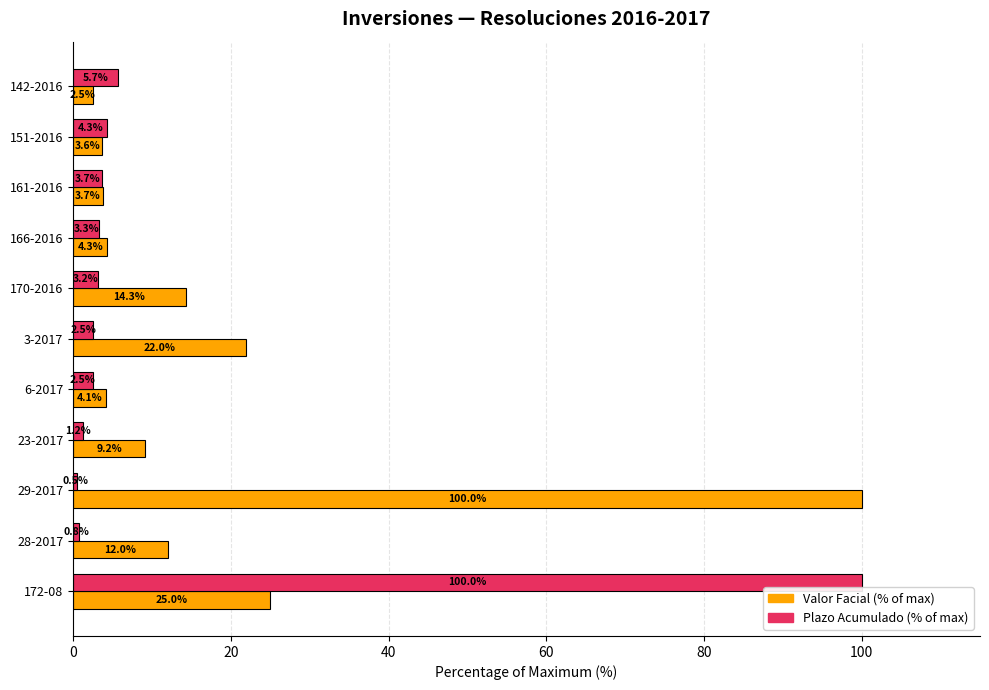

Which series has the largest total across all categories?

Valor Facial (% of max)